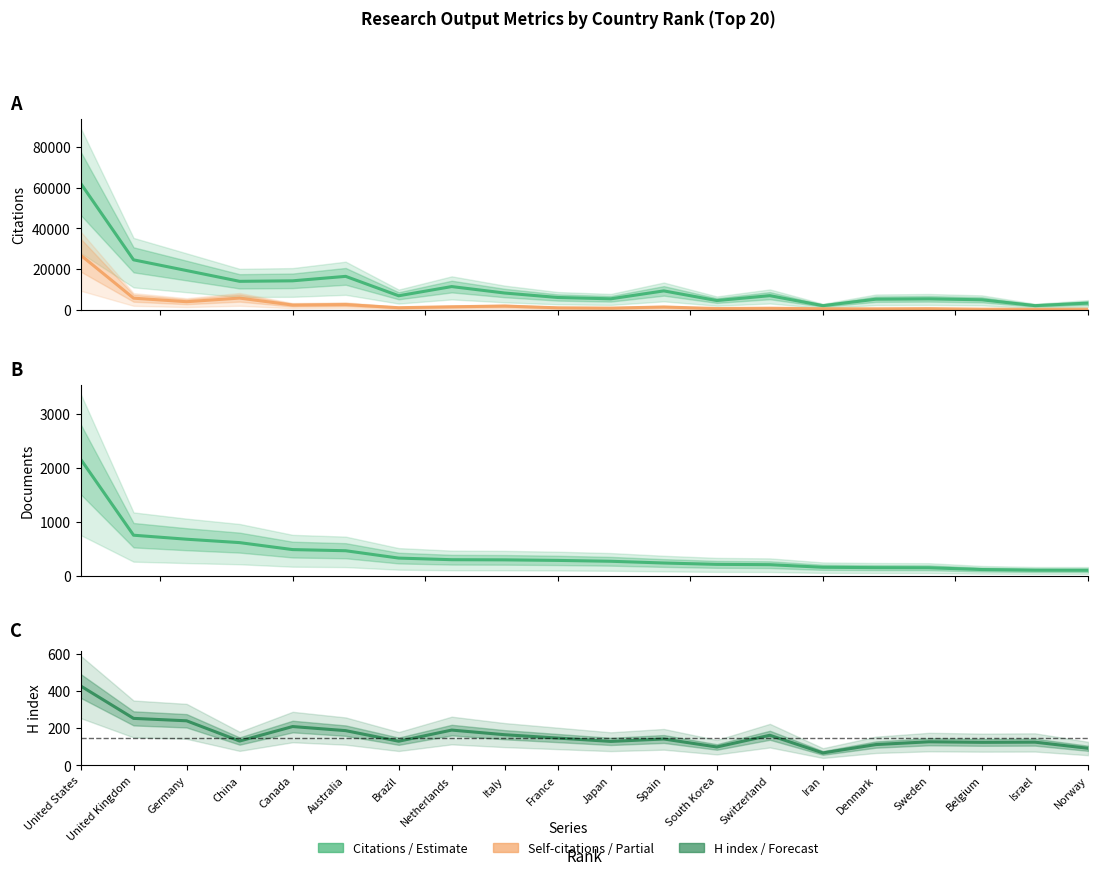

True or false: H index has a value of 253 at United Kingdom.

True